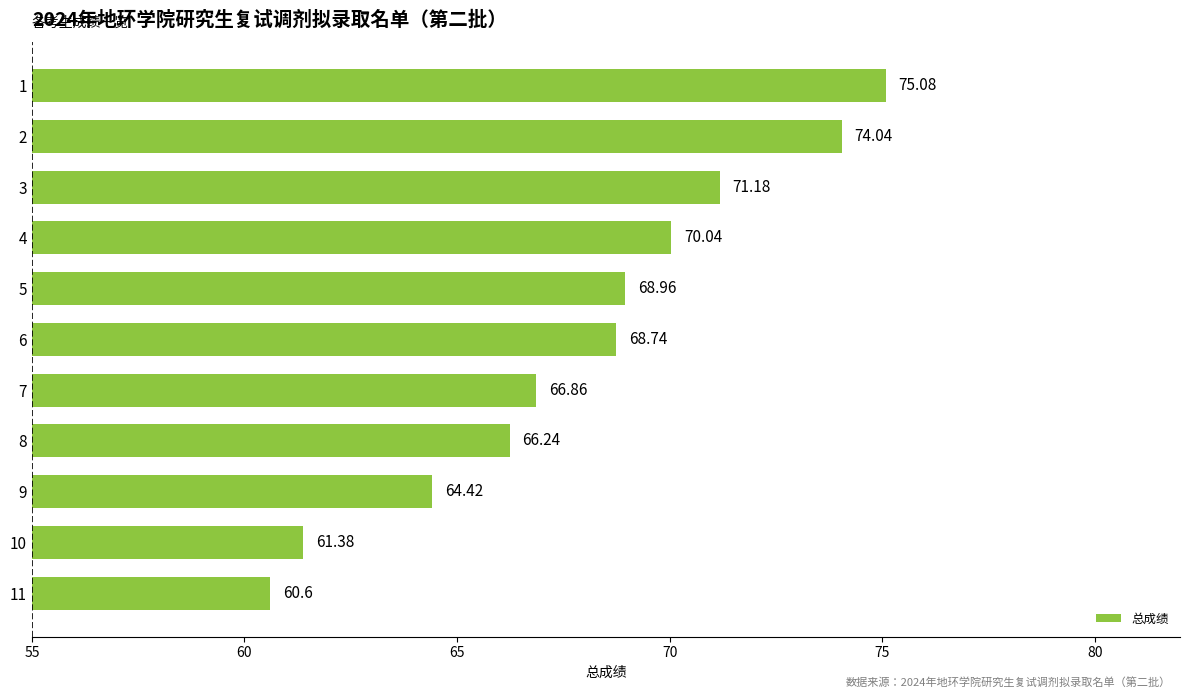

What is the change in value from 9 to 2?

+9.6